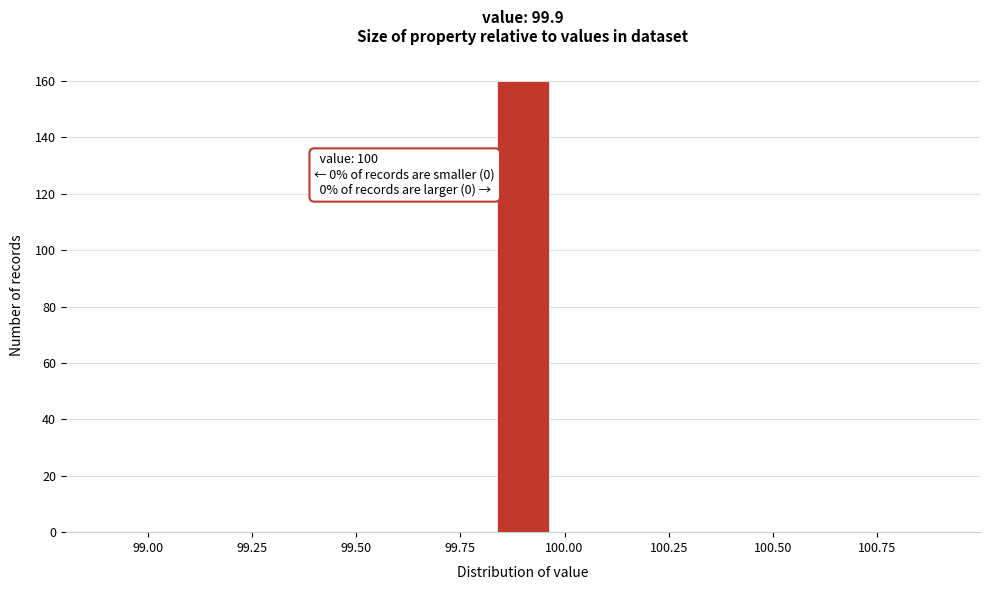

Around what value on the x-axis is the tallest bar? Give the approximate position of its centre, as read against the axis.

99.90